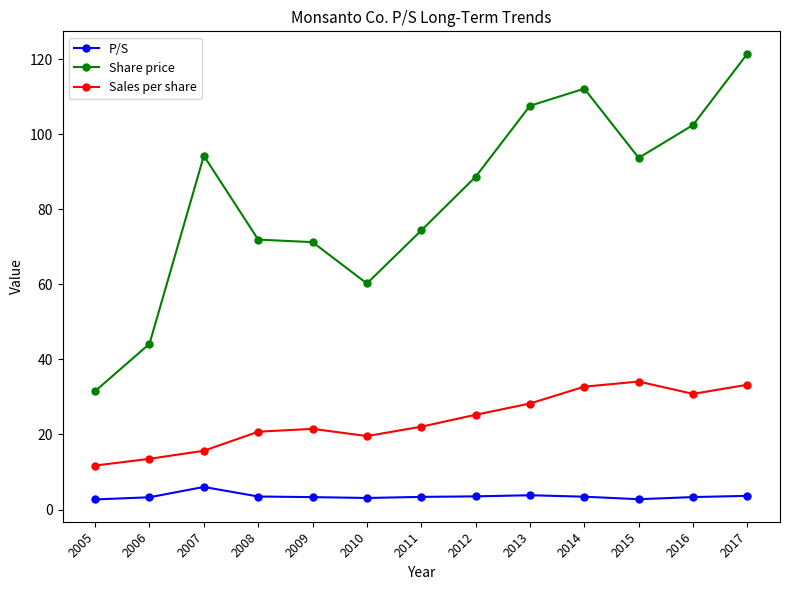

What is the value of the Sales per share point at the 13th from the left?

33.3